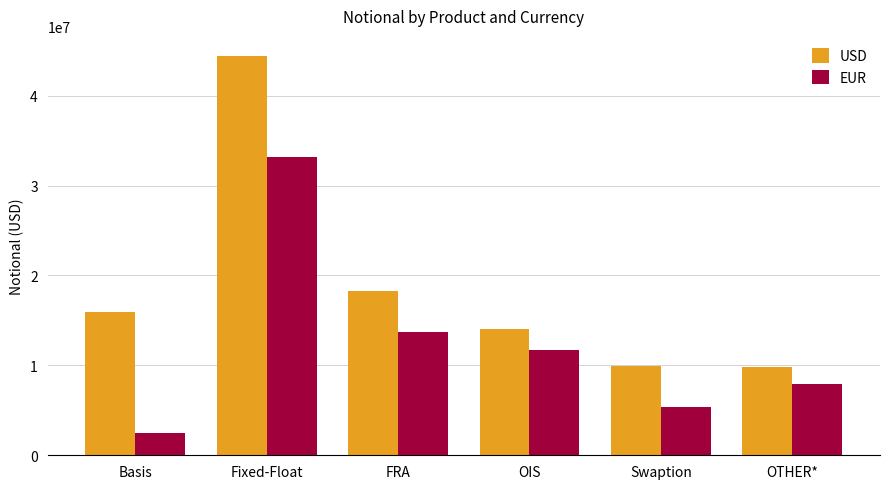

At which label is USD closest to 27099619?

FRA